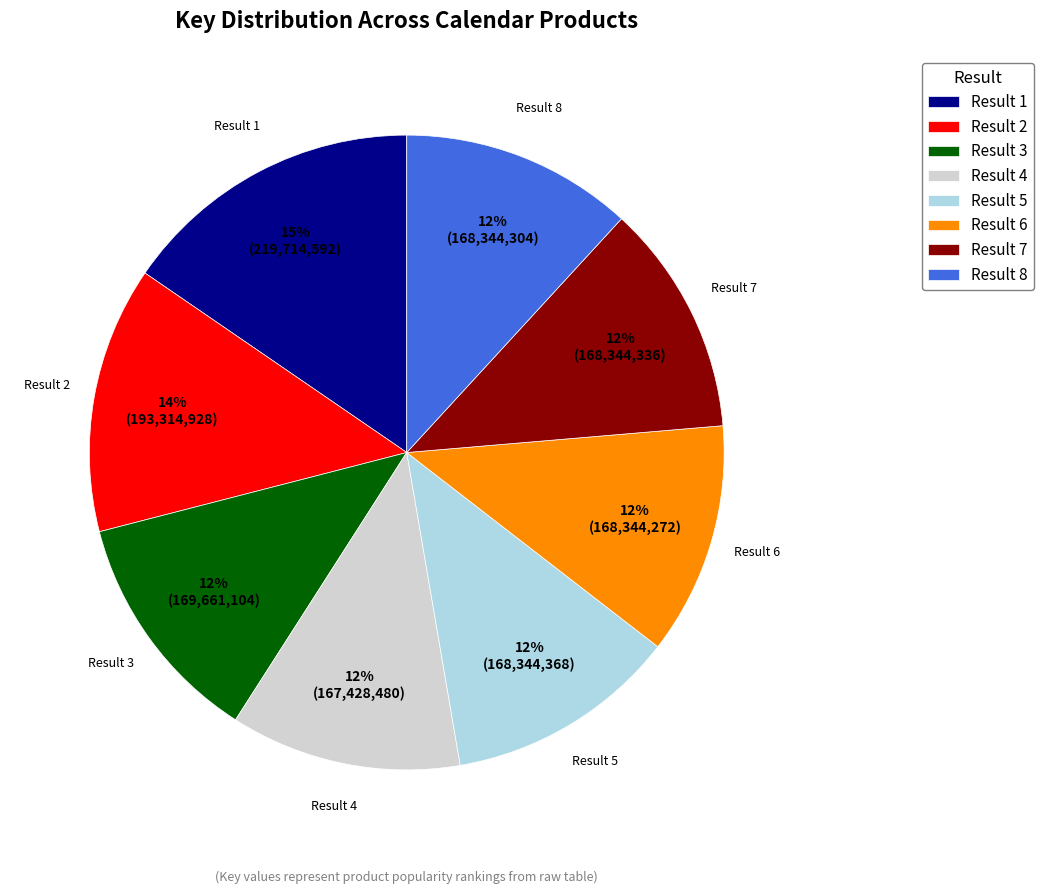

What is the largest slice in the pie chart?

Result 1